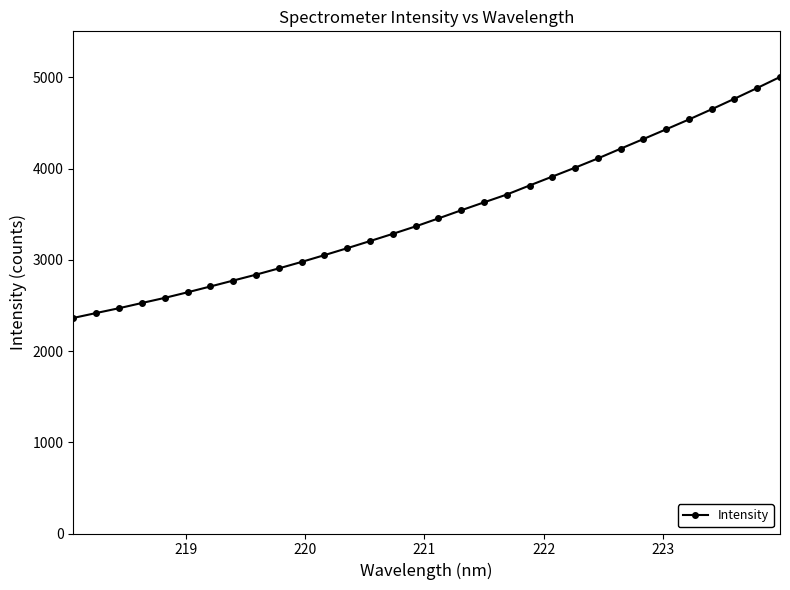

Is this an area chart (filled region under the line)?

No